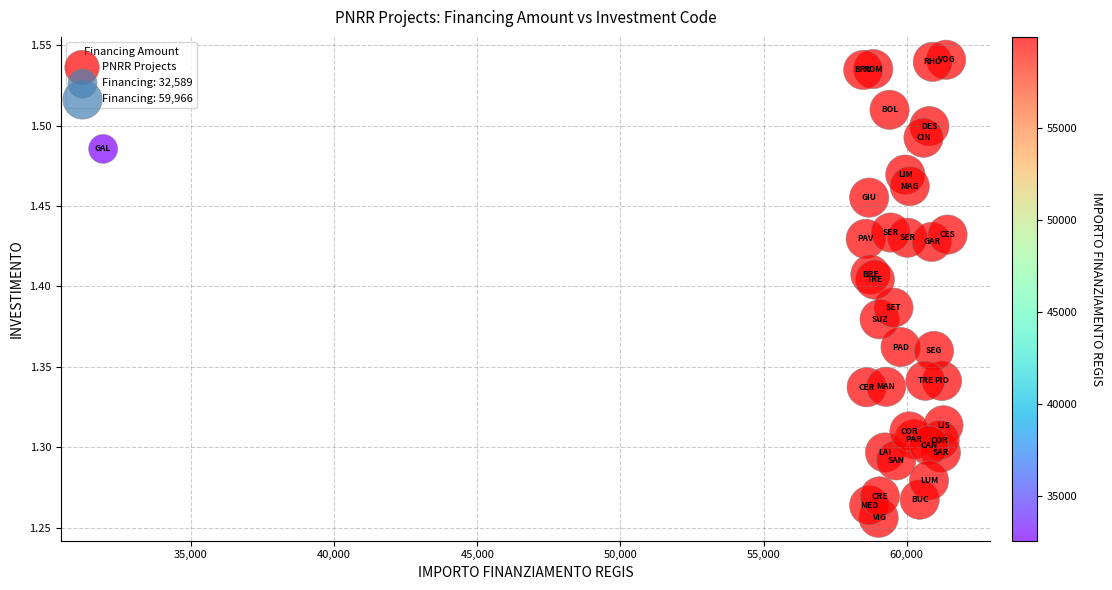

What is the range of Y values (max minus min)?

0.3